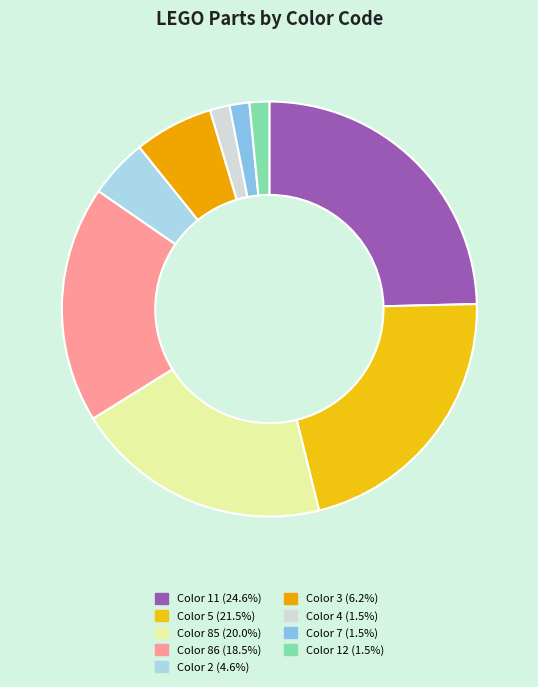

Does any single category account for the majority?

No